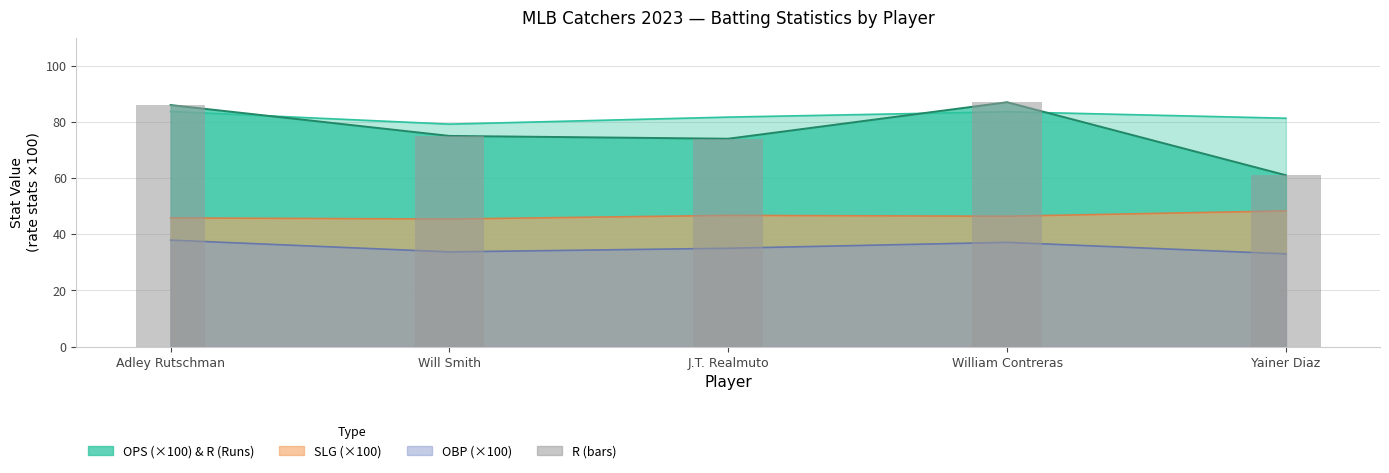

What is the change in value from J.T. Realmuto to William Contreras?

+13